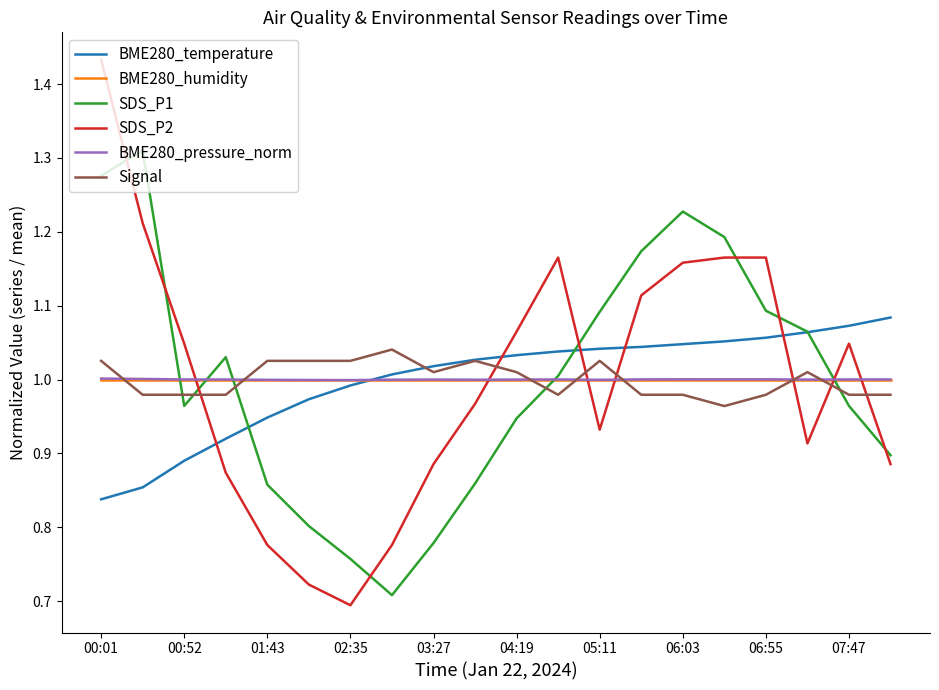

Which series has the largest range (max minus min)?

SDS_P2